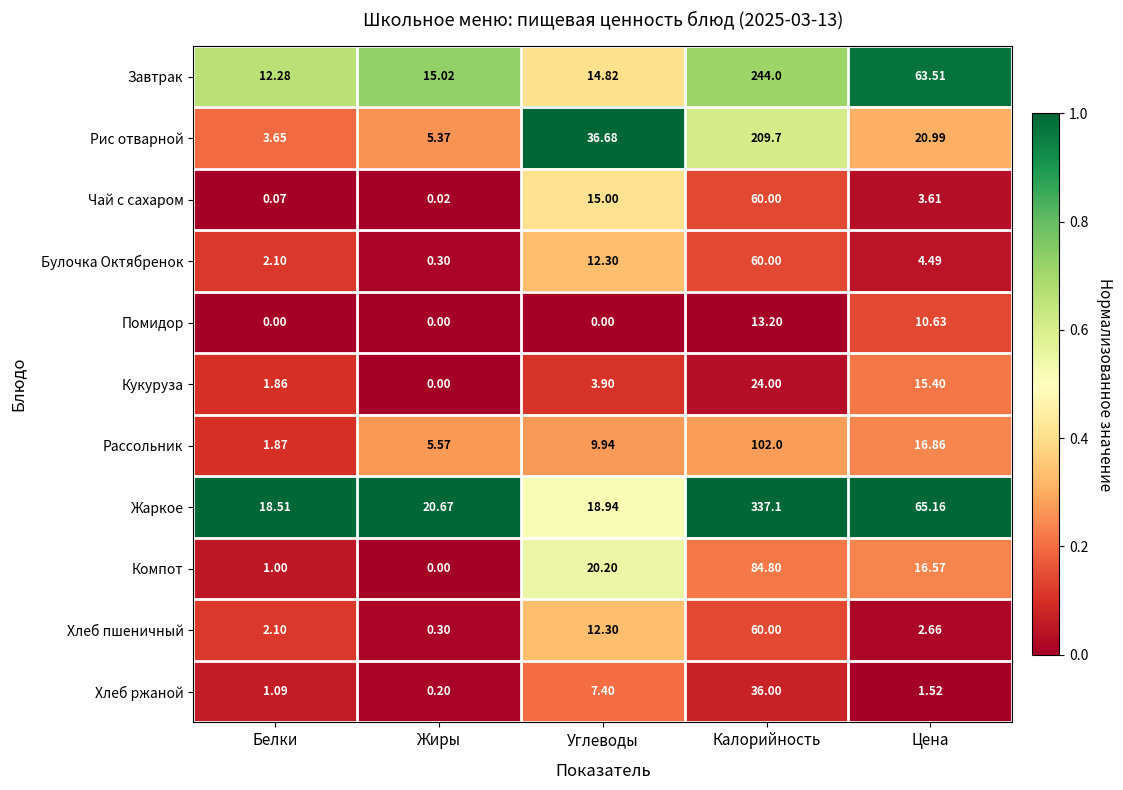

Is the value of Чай с сахаром at Углеводы greater than the value of Компот at Цена?

No